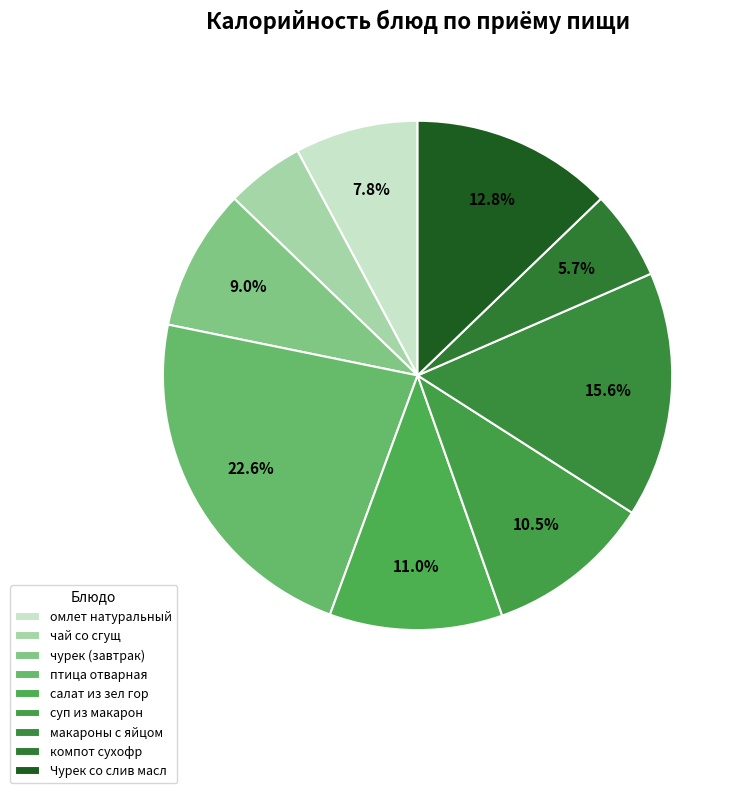

How many segments does this pie chart have?

9